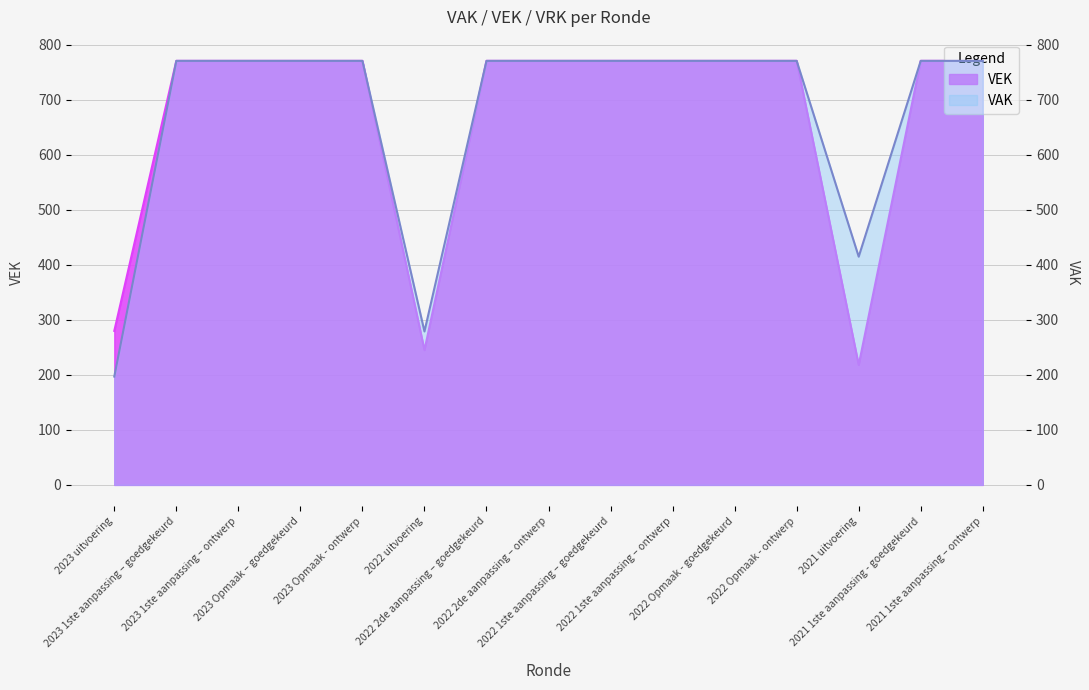

What is the value of the 6th point from the left?

245